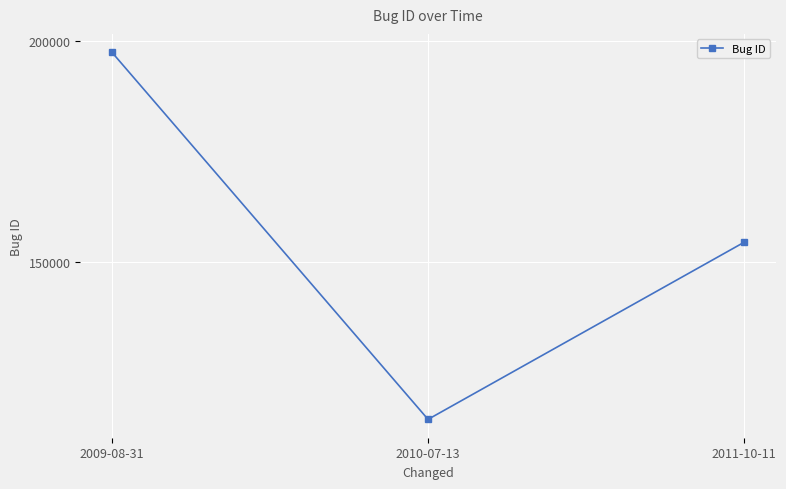

What is the label of the 1st point from the left?

2009-08-31